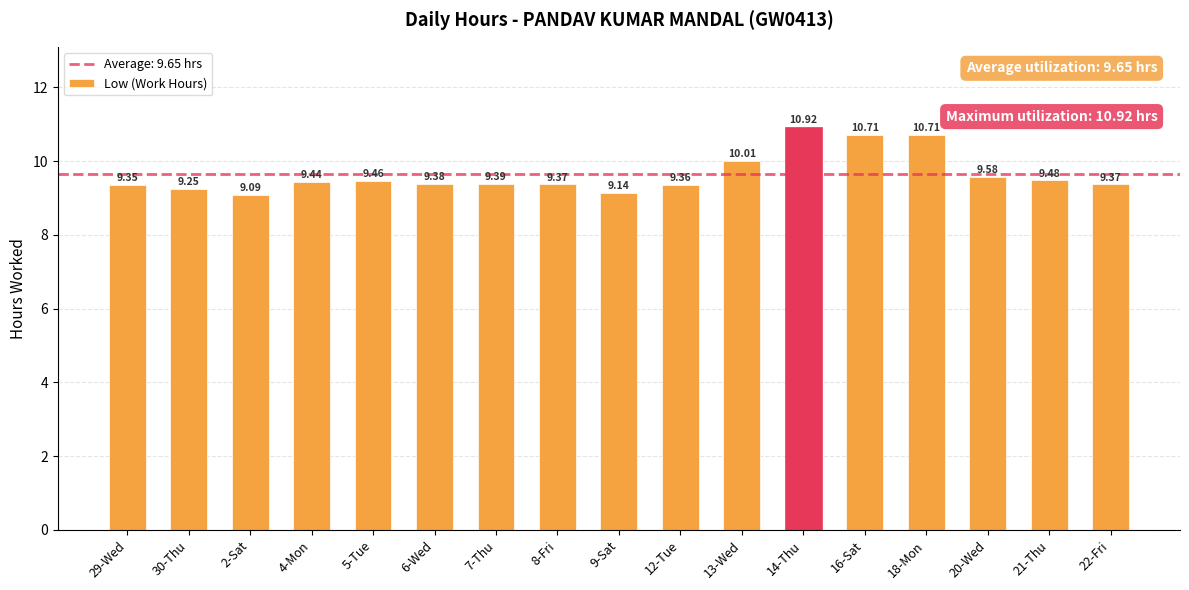

What is the sum of all values?

164.0